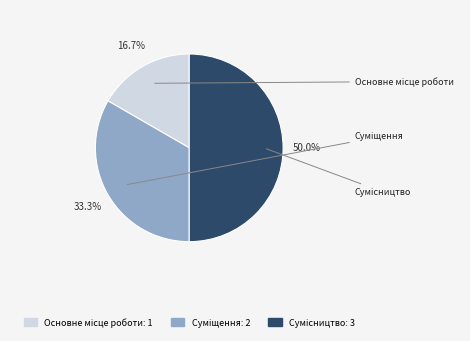

To the nearest percent, what percentage of the pie is Основне місце роботи?

17%